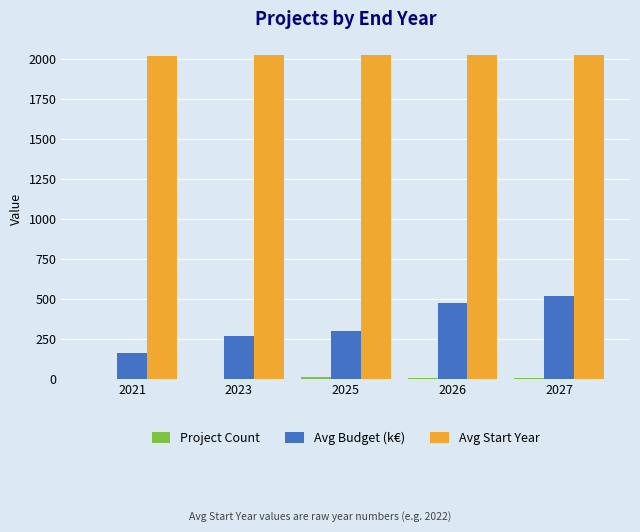

How many data points in Avg Budget (k€) are above 300?

3